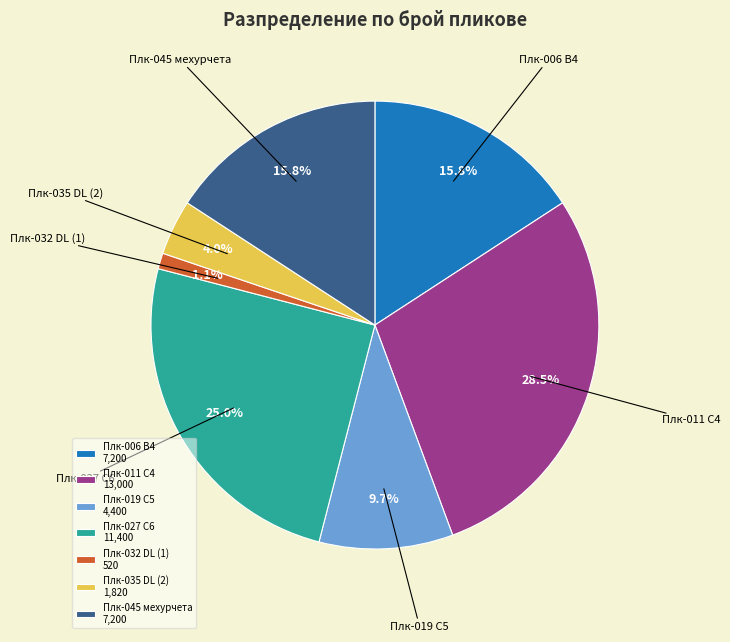

What is the largest slice in the pie chart?

Плк-011 C4 13,000